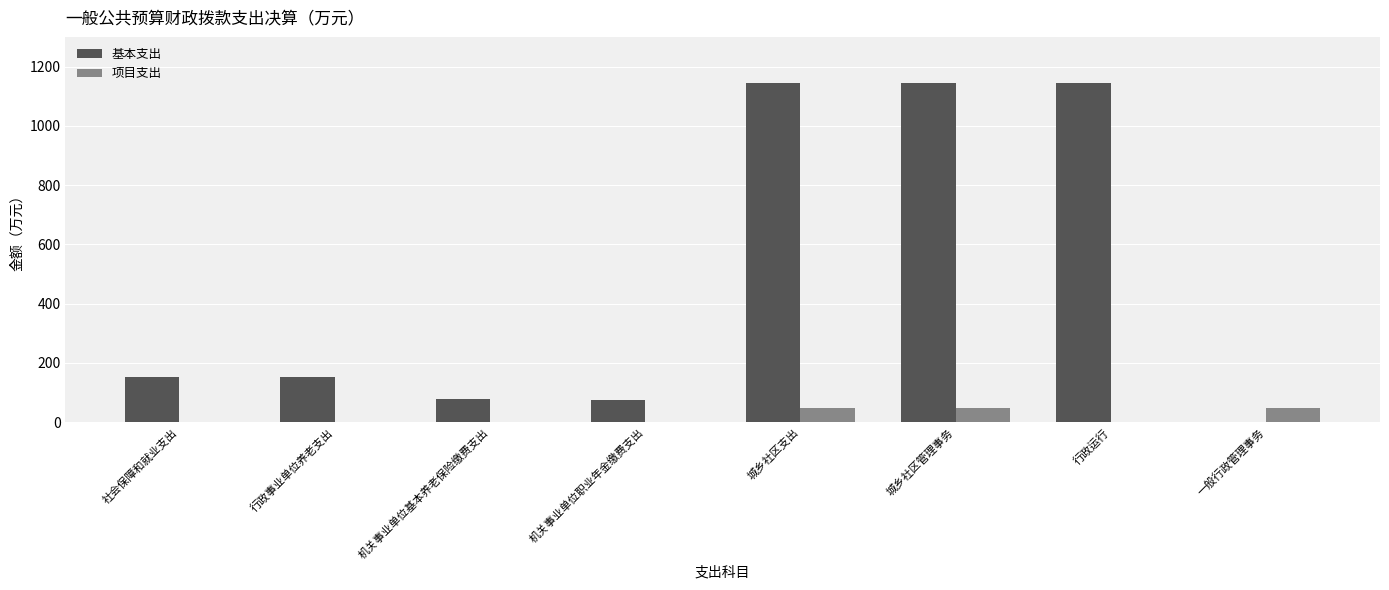

True or false: 项目支出 has a value of 0.0 at 行政事业单位养老支出.

True